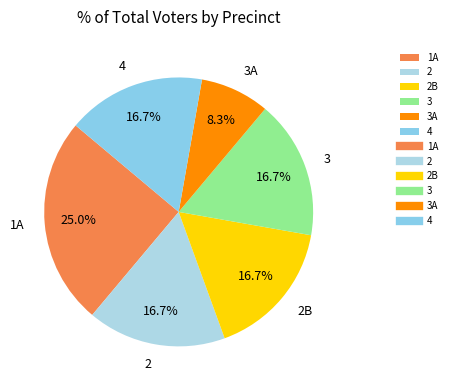

Count the number of slices in the pie.

6